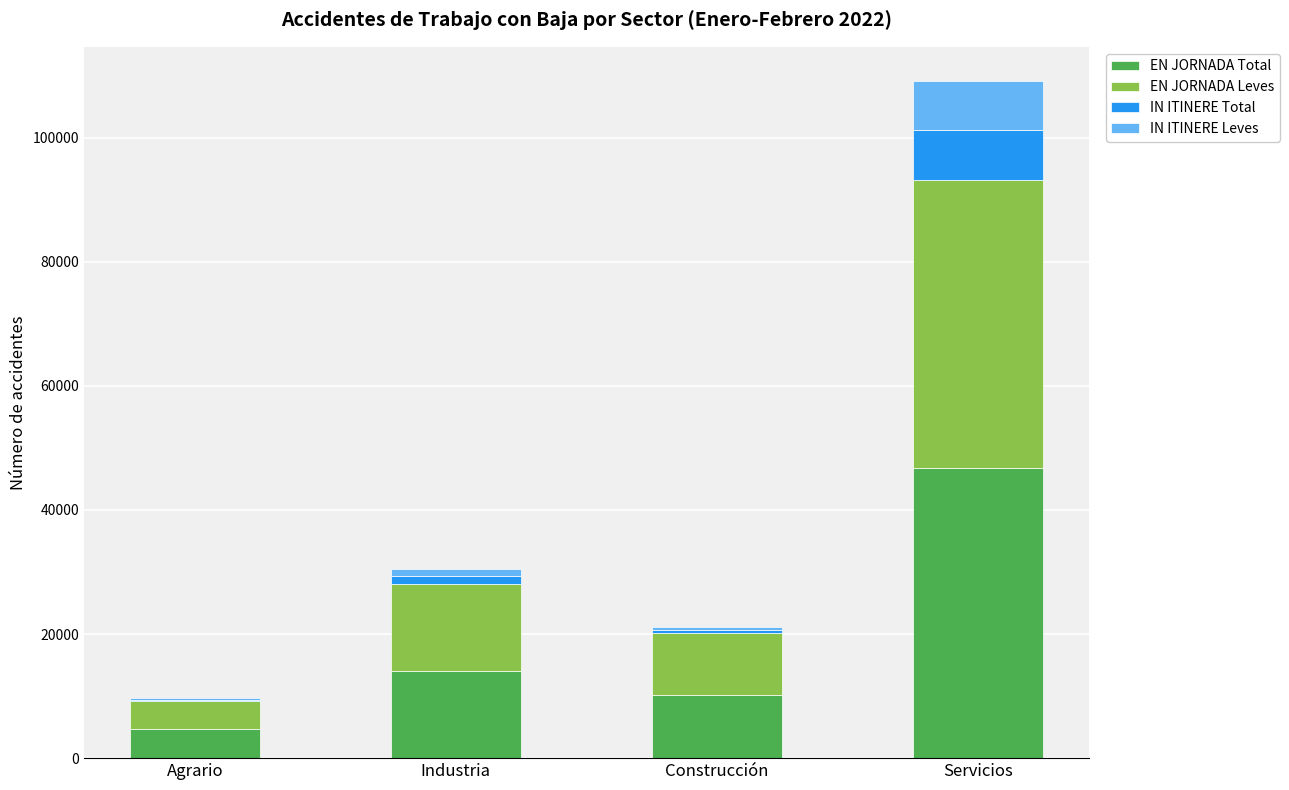

At which category is the sum across all series the highest?

Servicios